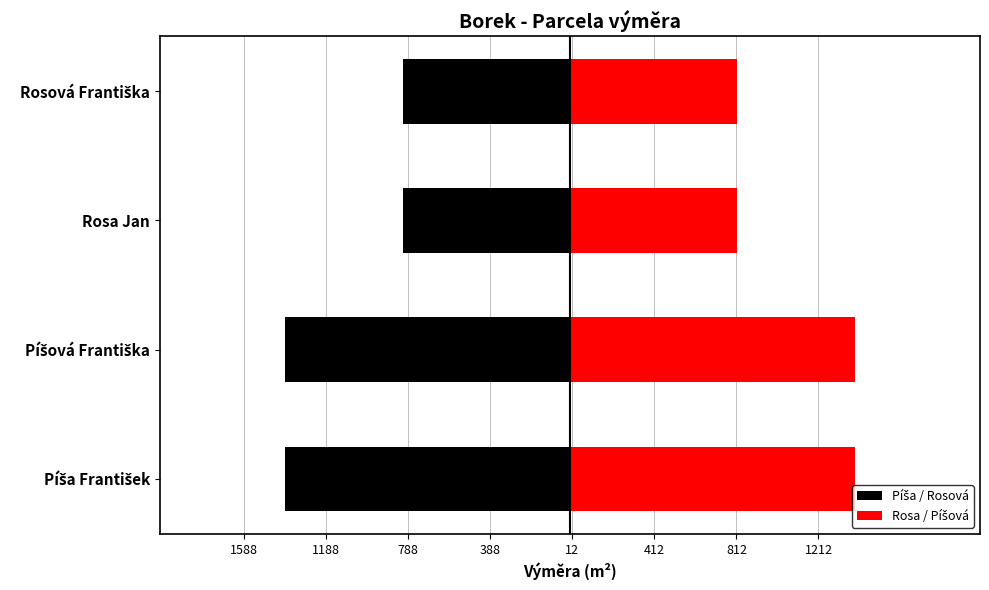

Is it true that Rosa / Píšová equals 1388 at Píšová Františka?

True